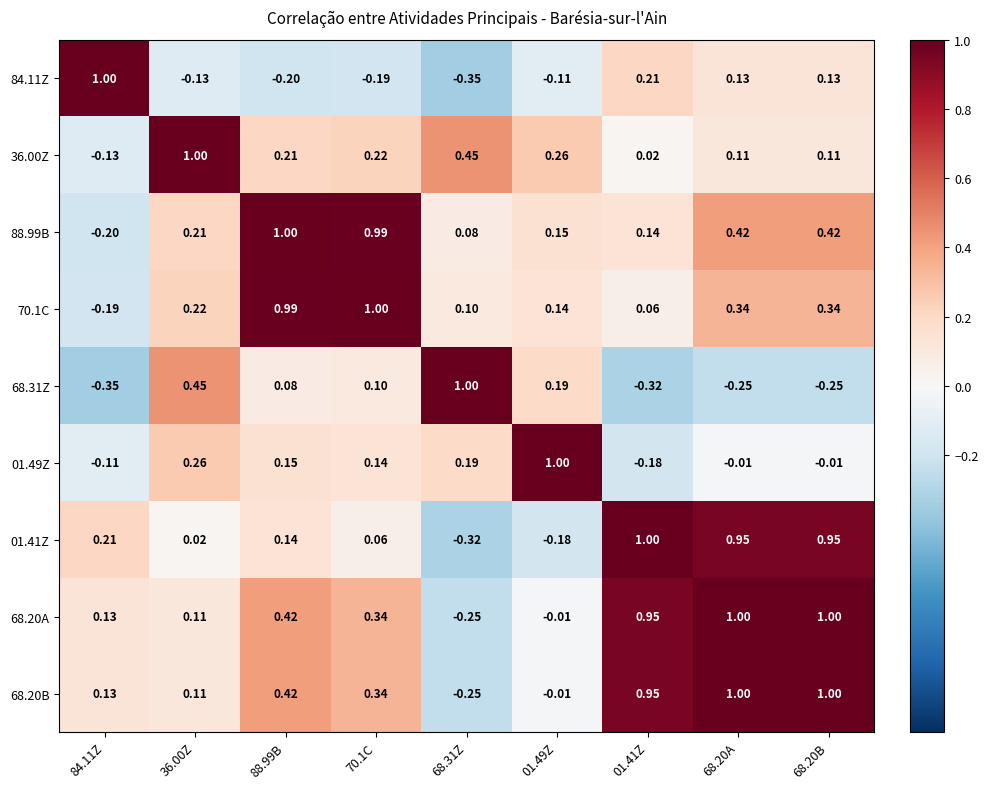

Is the value of 68.20B at 68.20A greater than the value of 88.99B at 68.20B?

Yes